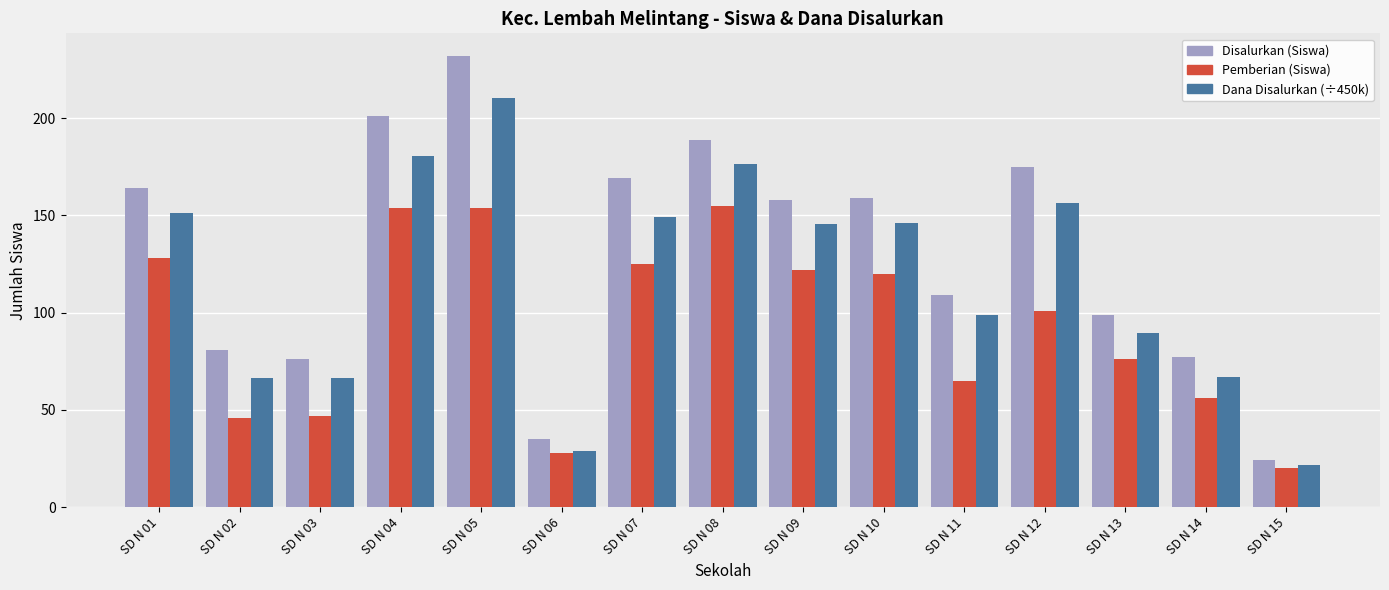

How many data points in Pemberian (Siswa) are less than 101?

7